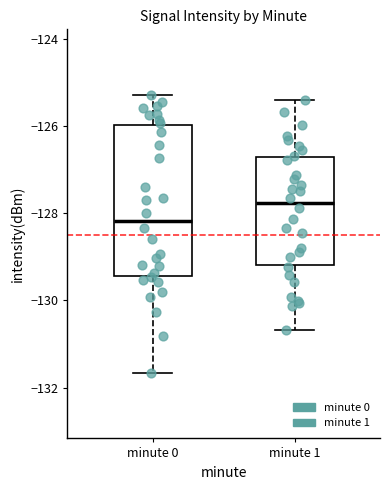

Reading left to right, read every box against the y-axis: the position of its median line, the range the box covers, and the ends of its whiskers. The values are not printed on the chart, so give them approximately, as read against the axis.

minute 0: median -128.2, box -129.4 to -126.0, whiskers -131.6 to -125.2
minute 1: median -127.8, box -129.2 to -126.8, whiskers -130.6 to -125.4